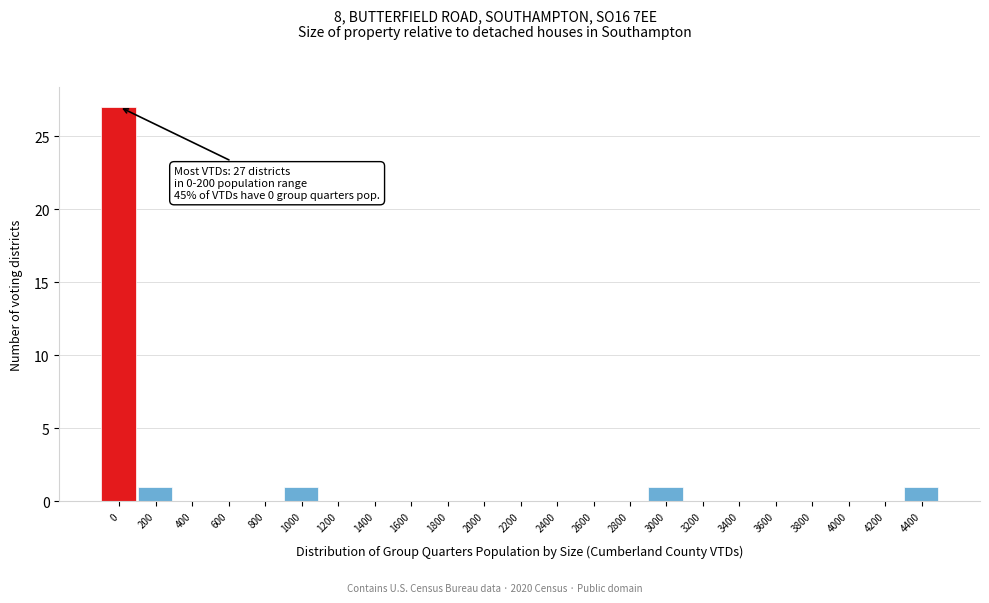

Reading right to left, list all the values displayed in this chart.

4400=1	4200=0	4000=0	3800=0	3600=0	3400=0	3200=0	3000=1	2800=0	2600=0	2400=0	2200=0	2000=0	1800=0	1600=0	1400=0	1200=0	1000=1	800=0	600=0	400=0	200=1	0=27